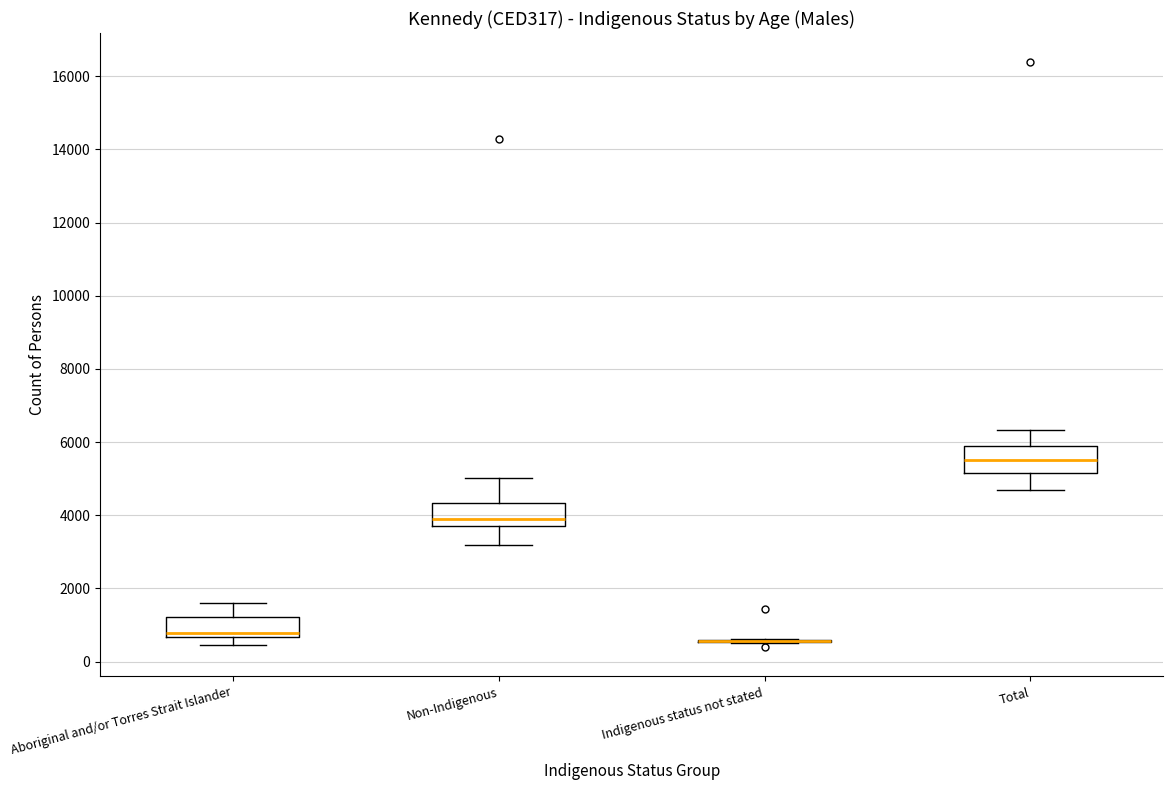

Reading left to right, read every box against the y-axis: the position of its median line, the range the box covers, and the ends of its whiskers. The values are not printed on the chart, so give them approximately, as read against the axis.

Aboriginal and/or Torres Strait Islander: median 800, box 600 to 1200, whiskers 400 to 1600
Non-Indigenous: median 3800 (just above the box's lower edge), box 3800 to 4400, whiskers 3200 to 5000
Indigenous status not stated: box collapsed to a line at 600, whiskers 600 to 600
Total: median 5600, box 5200 to 5800, whiskers 4600 to 6400